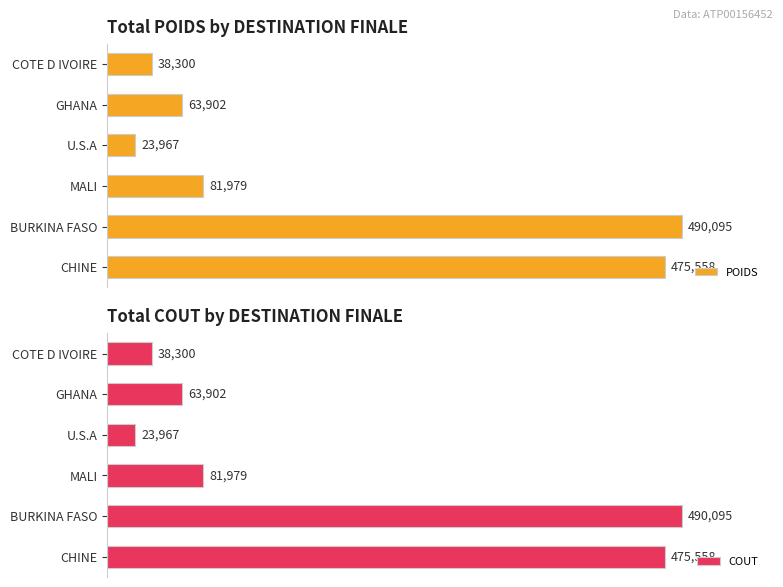

At which label is POIDS closest to 257031?

MALI